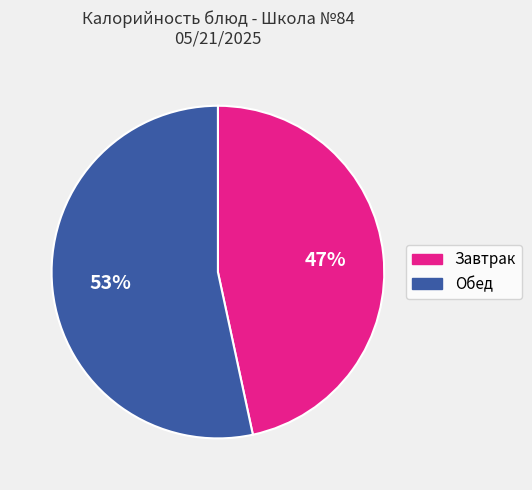

To the nearest percent, what is the average slice percentage?

50%